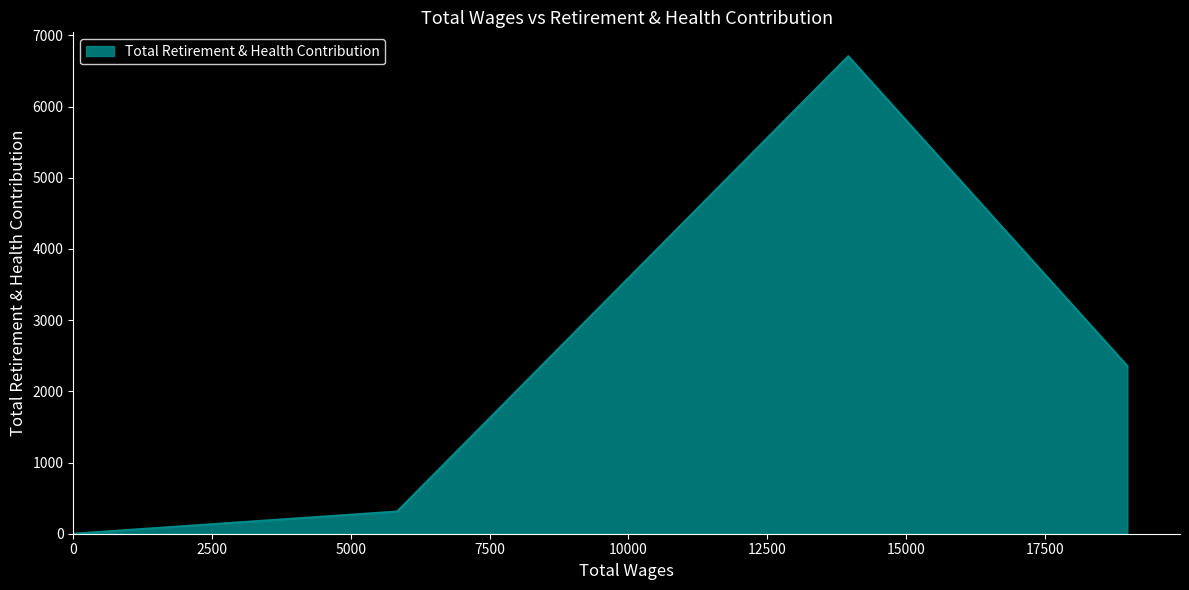

How many interior local peaks (higher than both neighbors) does the data have?

1